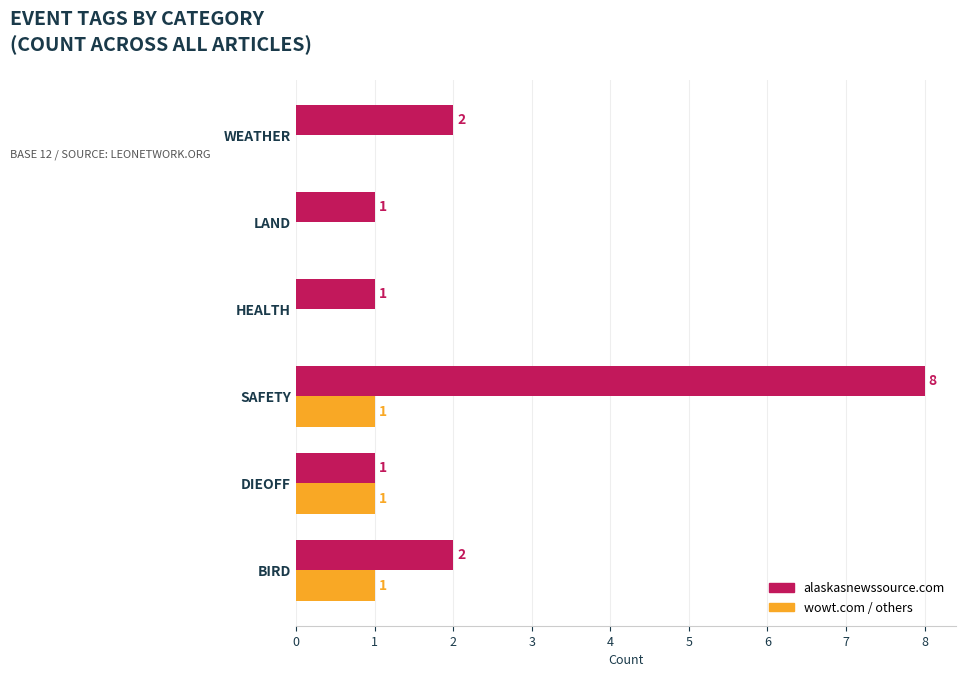

Count the number of data series in this chart.

2